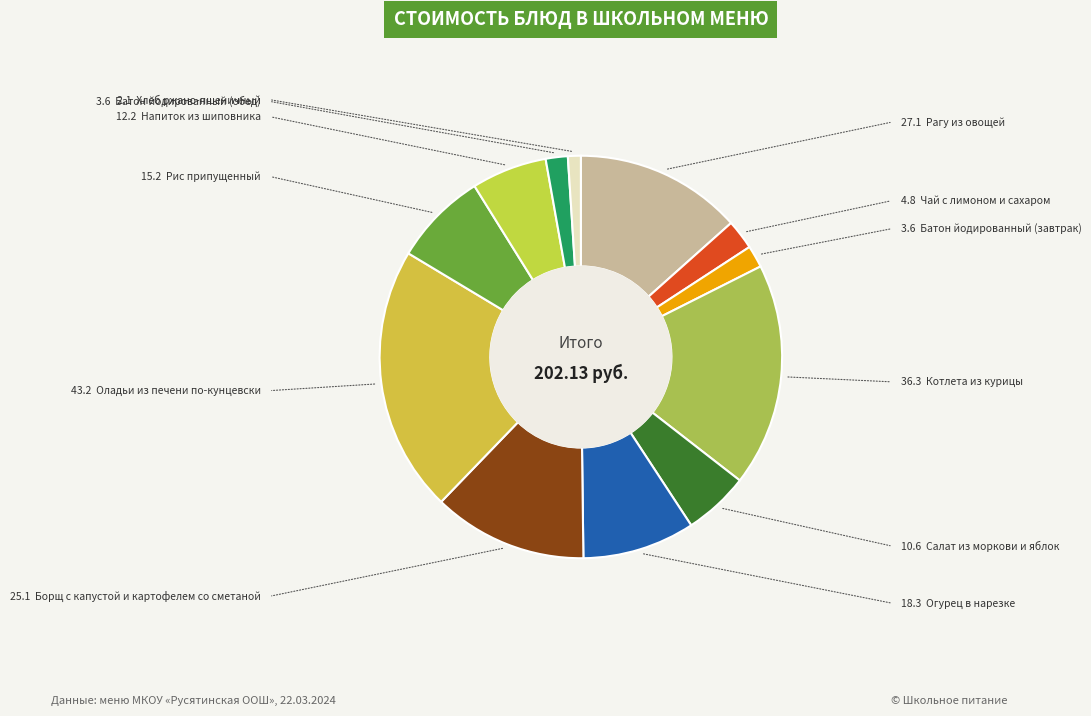

How many slices are in this pie chart?

12